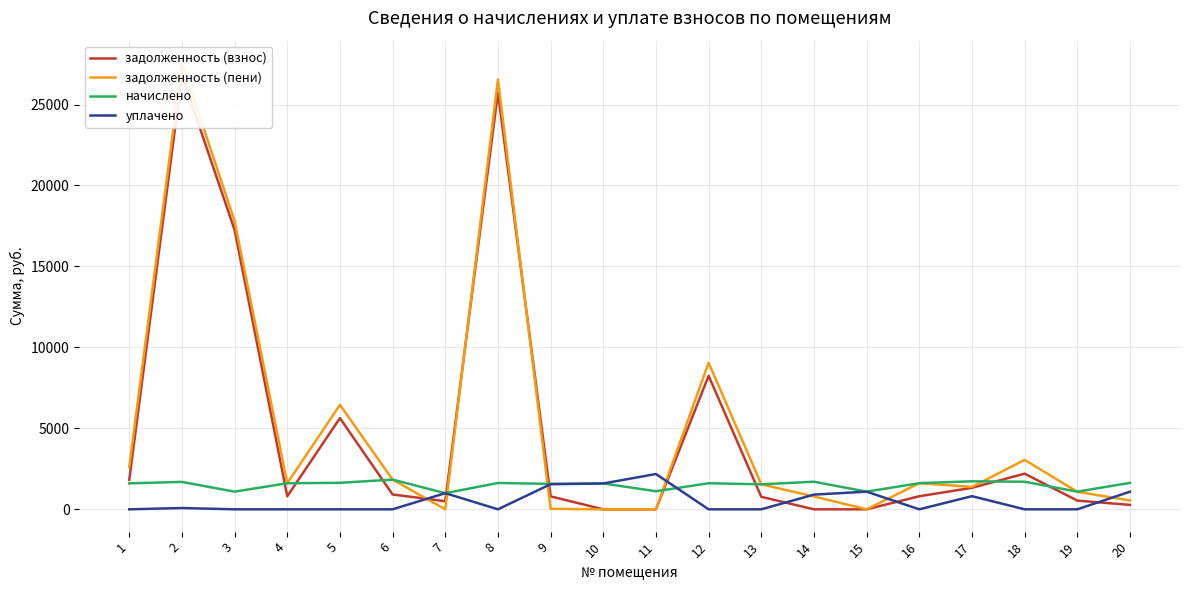

How many lines are shown in the chart?

4